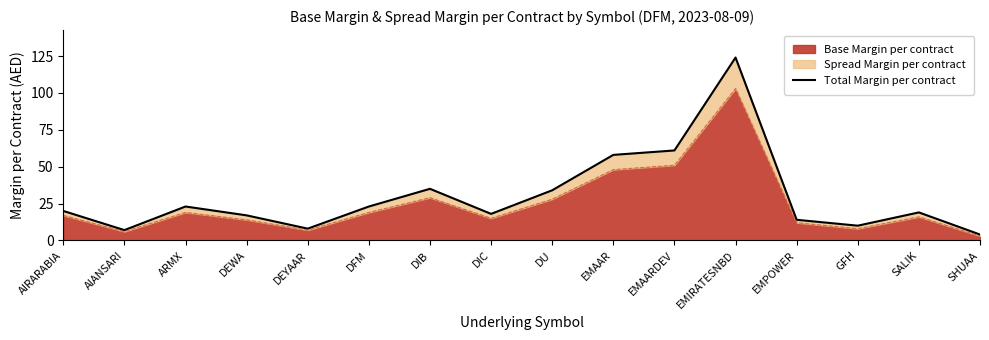

List the labels in order of value, largest first.

EMIRATESNBD, EMAARDEV, EMAAR, DIB, DU, ARMX, DFM, AIRARABIA, SALIK, DIC, DEWA, EMPOWER, GFH, DEYAAR, AlANSARI, SHUAA